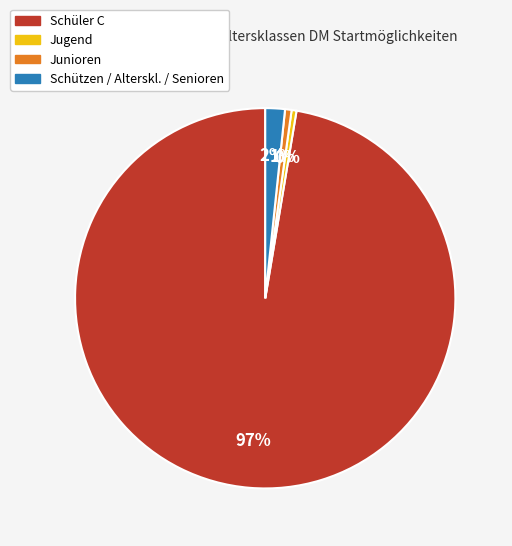

Is there any slice that represents more than half of the pie?

Yes